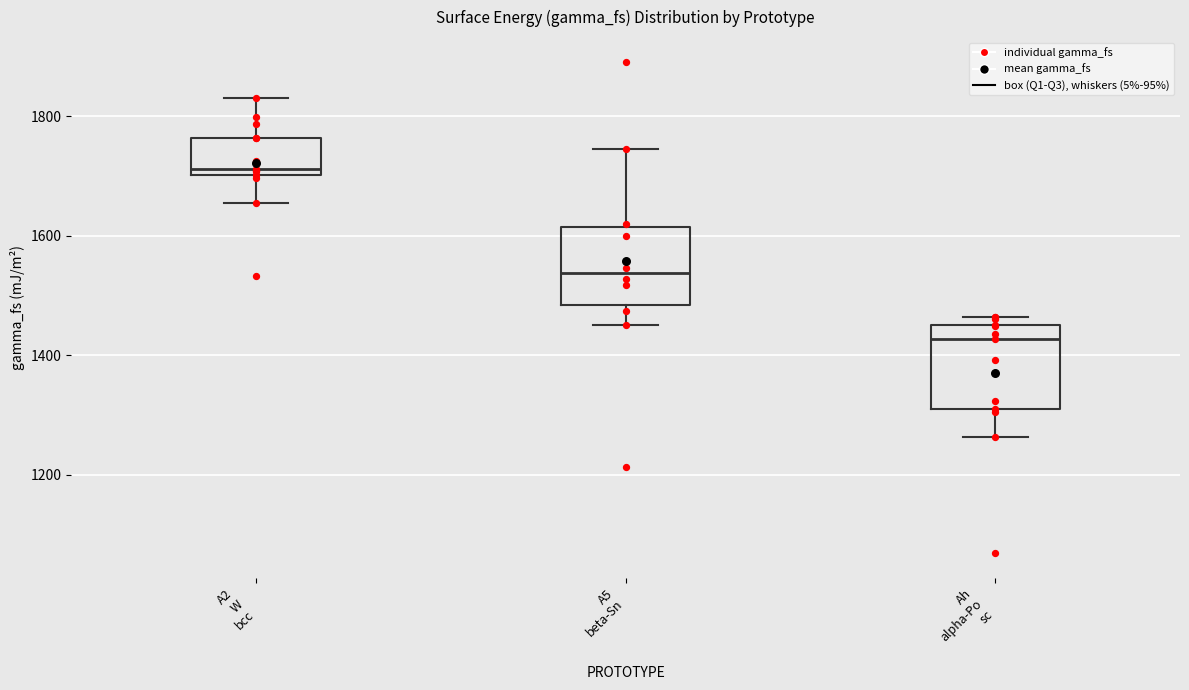

Which box's median line is the lowest?

Ah alpha-Po sc